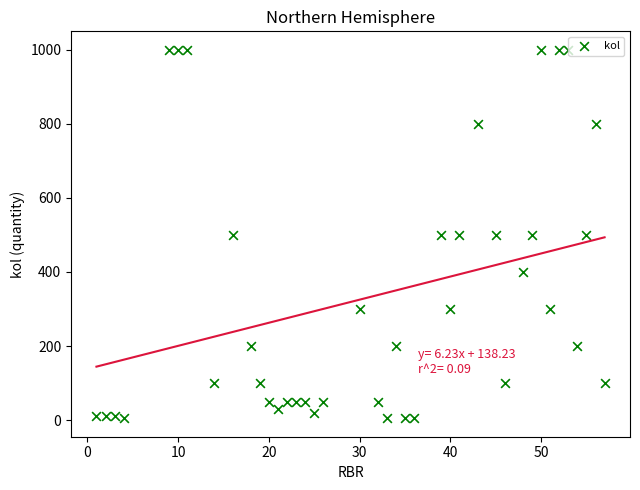

What is the range of X values (max minus min)?

56